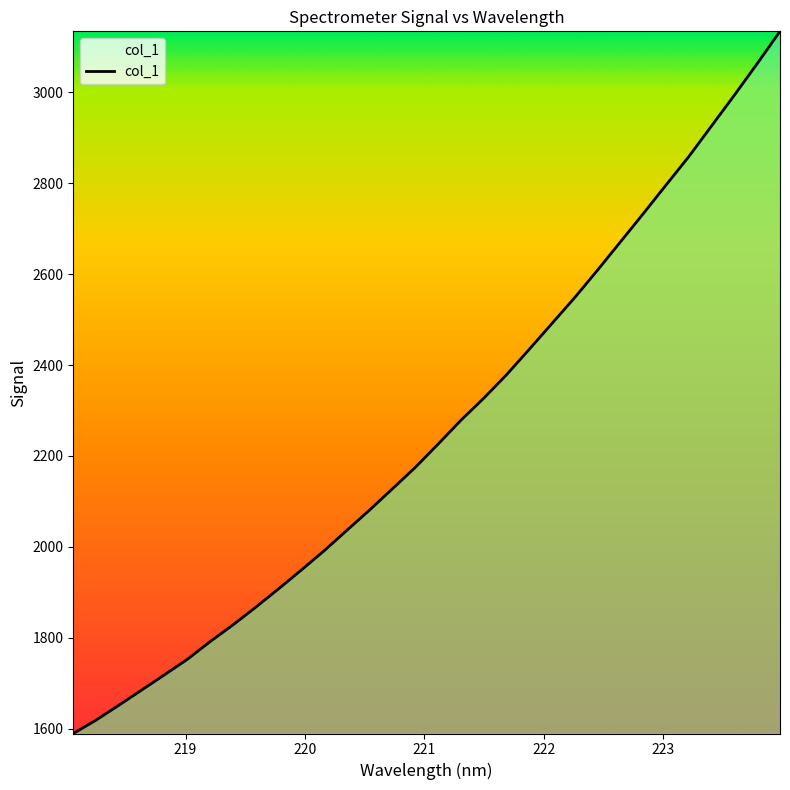

What is the greatest value displayed?

3134.4